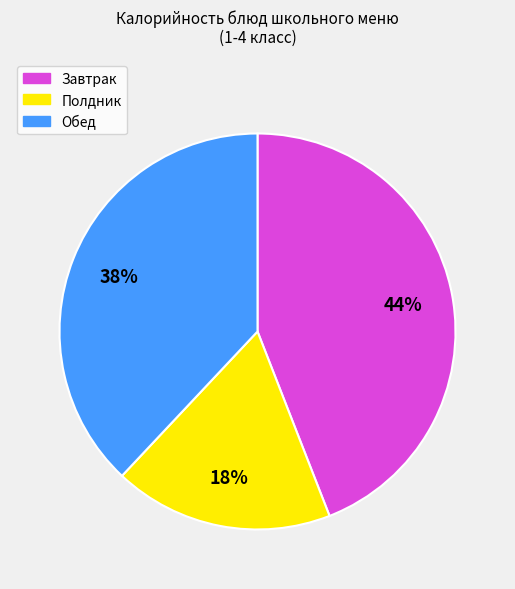

To the nearest percent, what is the average slice percentage?

33%